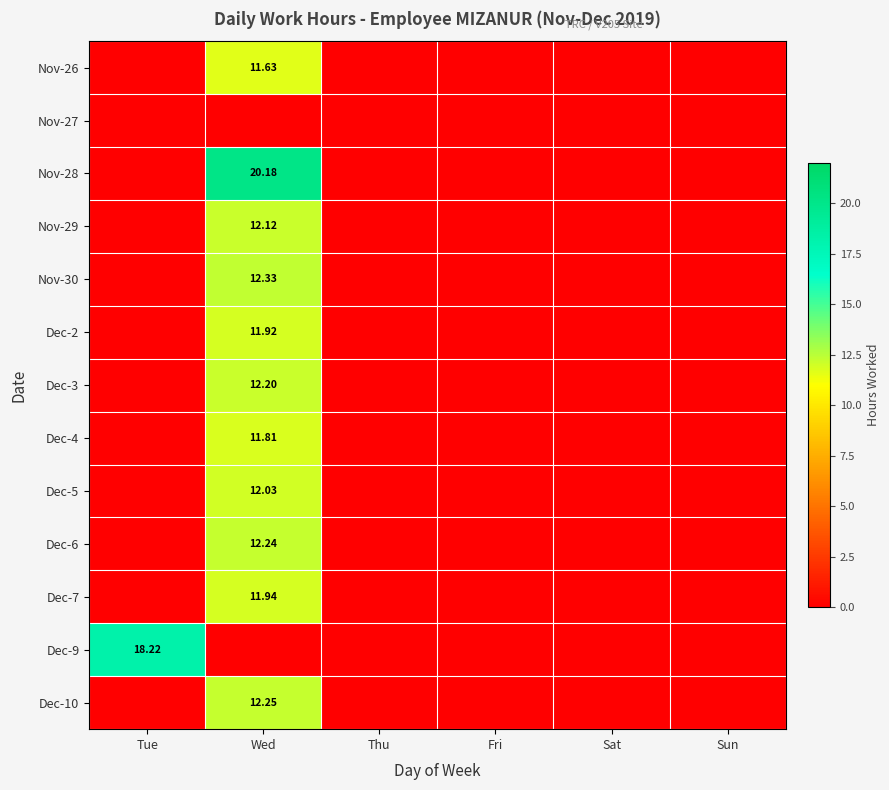

Count the number of categories in the chart.

6